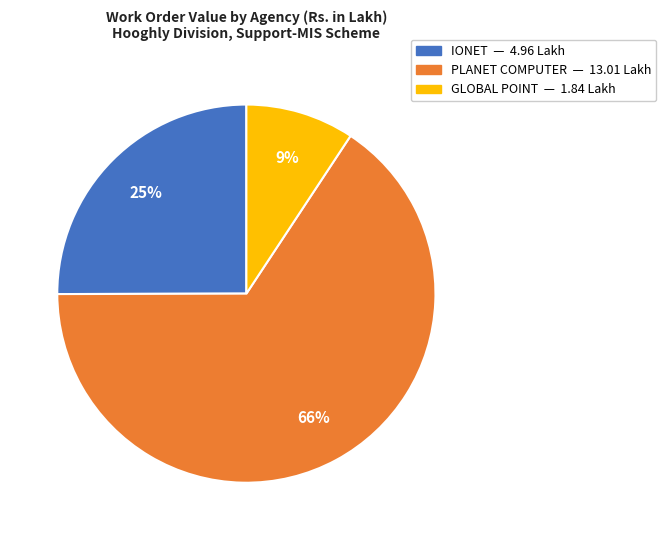

Is there a majority slice in this chart?

Yes